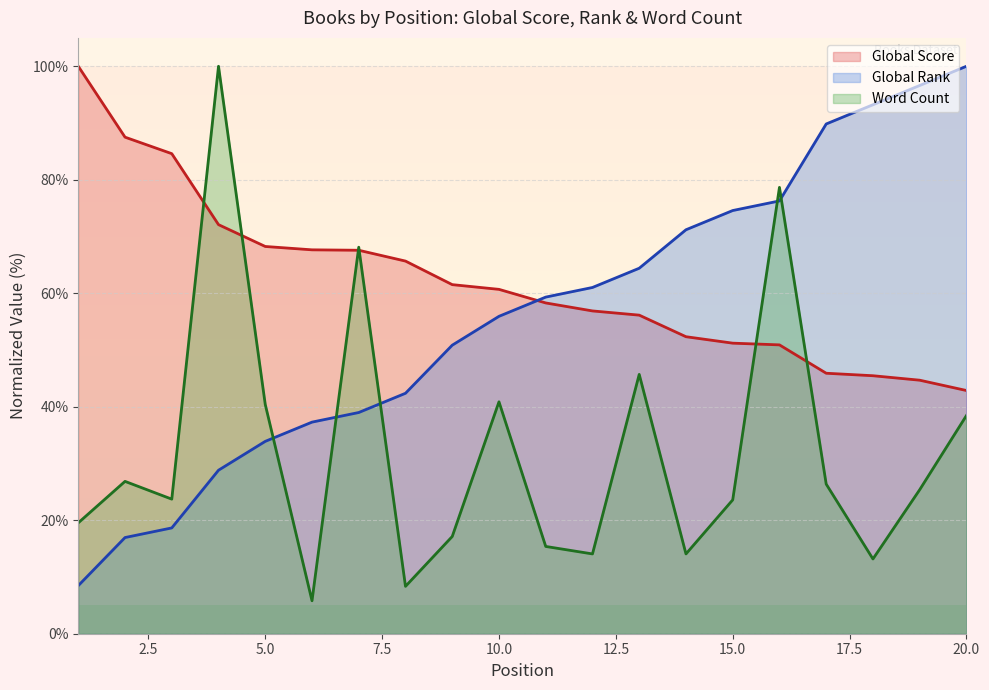

What is the difference between the maximum and second lowest values in the Global Rank series?

83.1